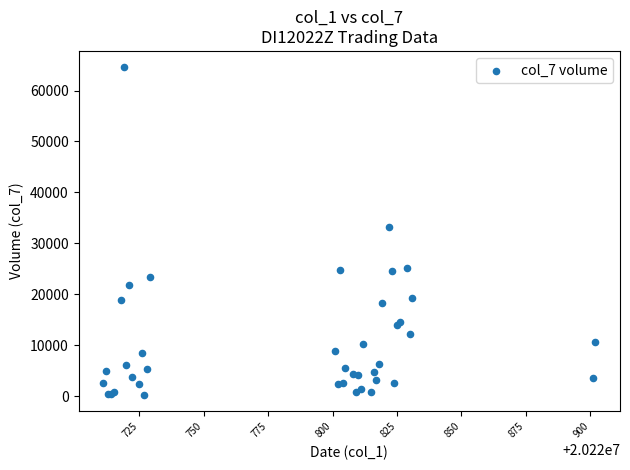

What Y value in the scatter plot is closest to 32380?

33170